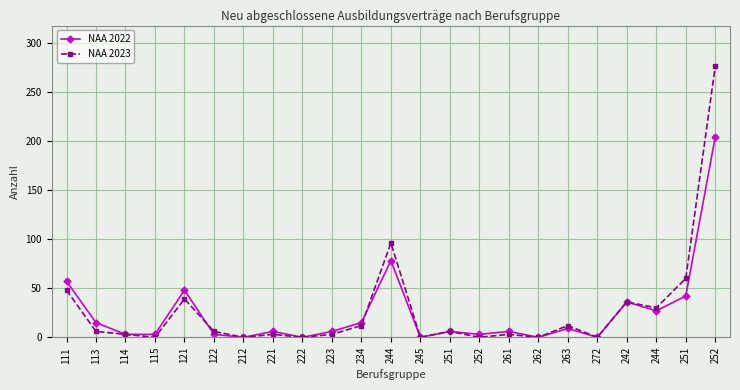

Is this an area chart (filled region under the line)?

No